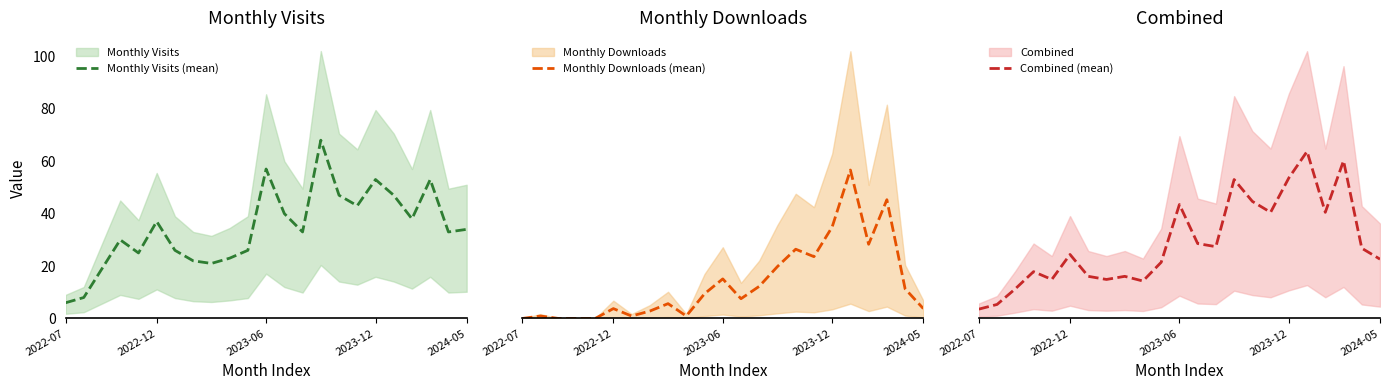

How many categories are shown in the chart?

23